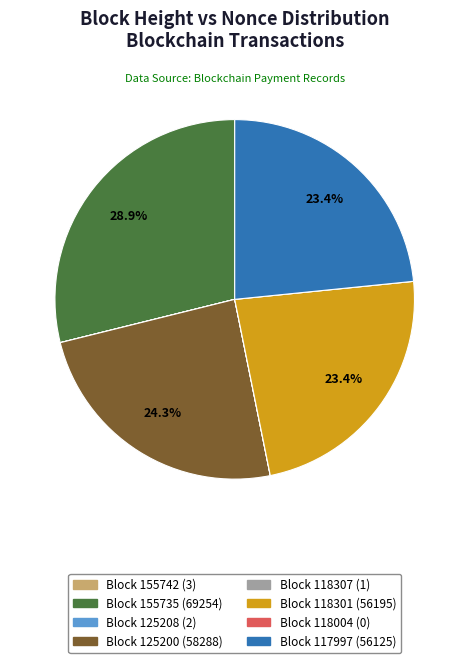

Is there any slice that represents more than half of the pie?

No